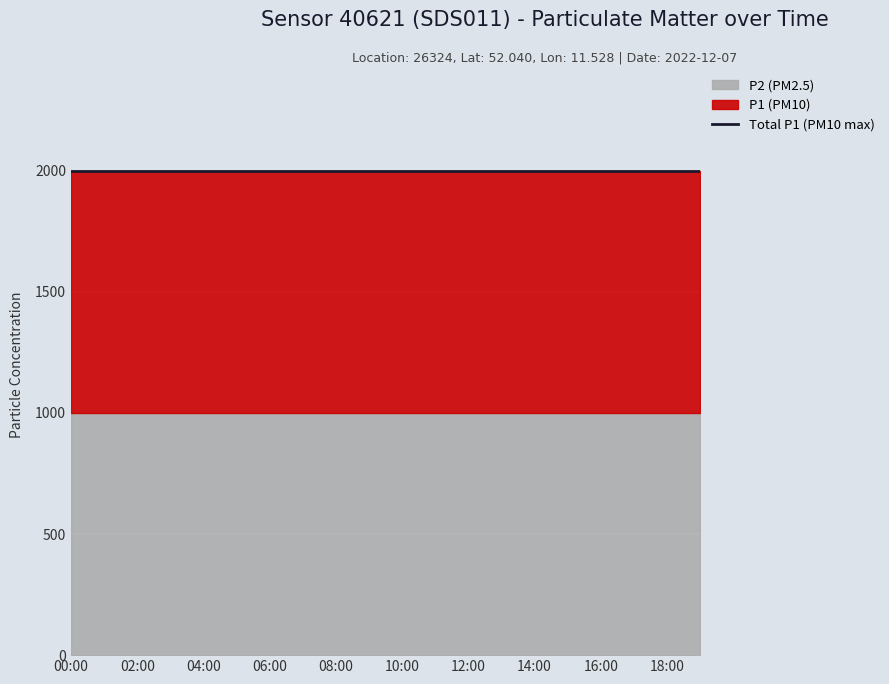

Which series has the largest total across all categories?

P1